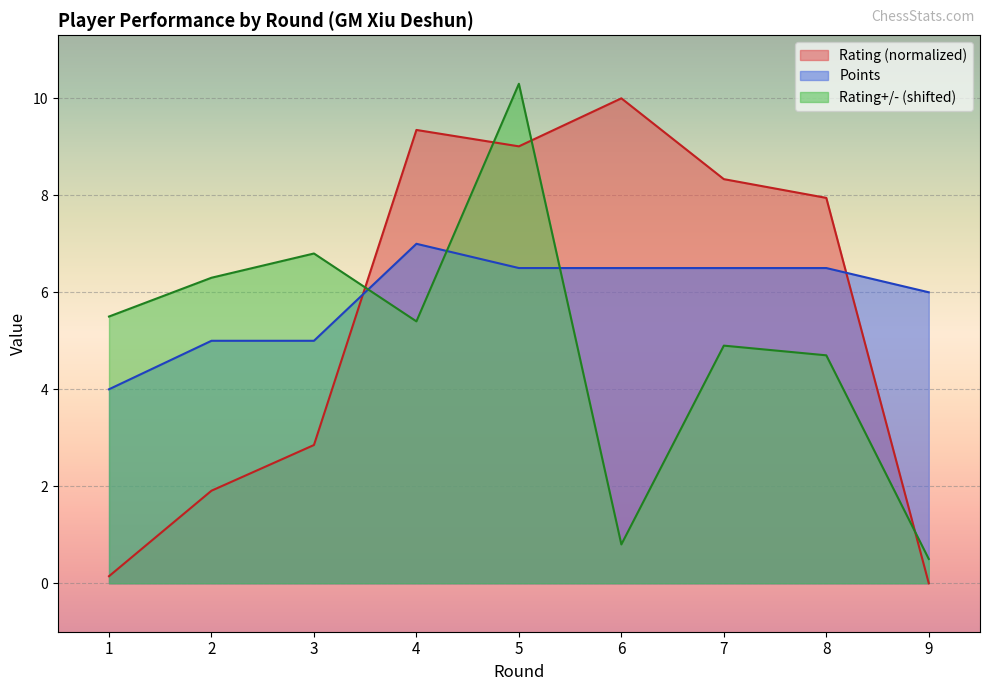

What is the spread (max minus min) of values at 9?

6.0